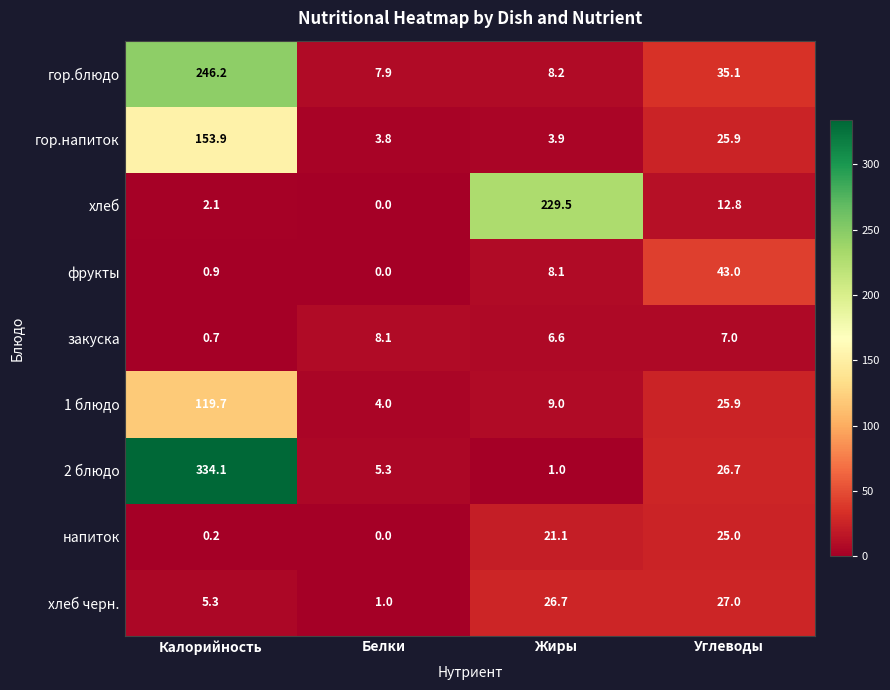

Count the number of data series in this chart.

9